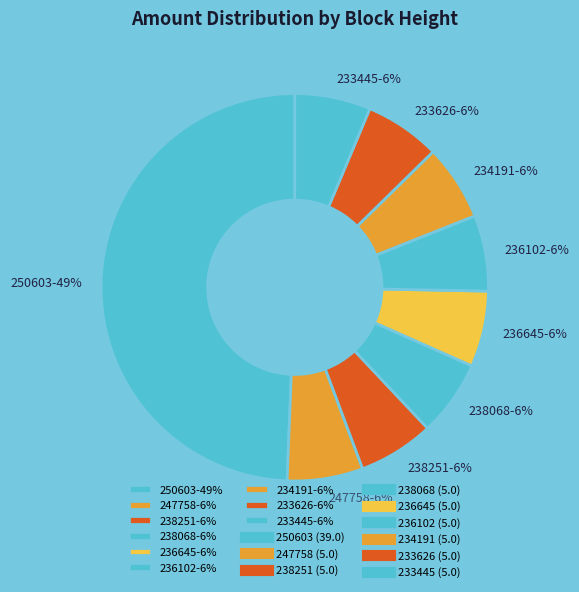

To the nearest percent, what portion does 238251 represent?

6%